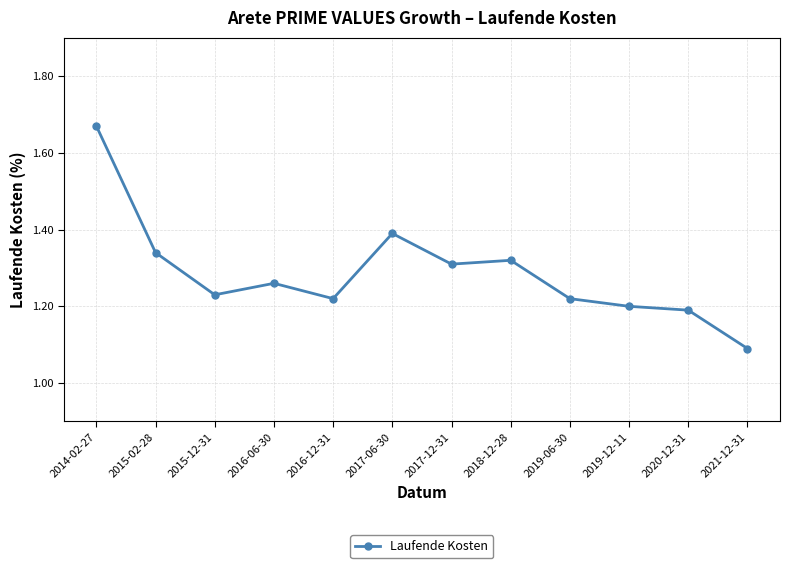

What is the difference between the values at 2020-12-31 and 2021-12-31?

0.1